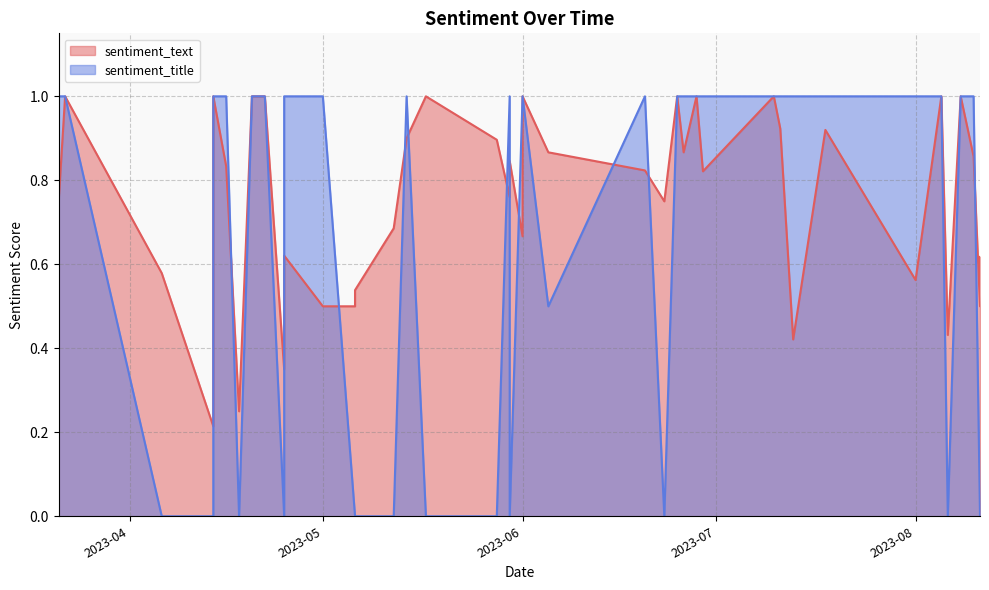

Read the sentiment_text value at 2023-06-05.

0.9